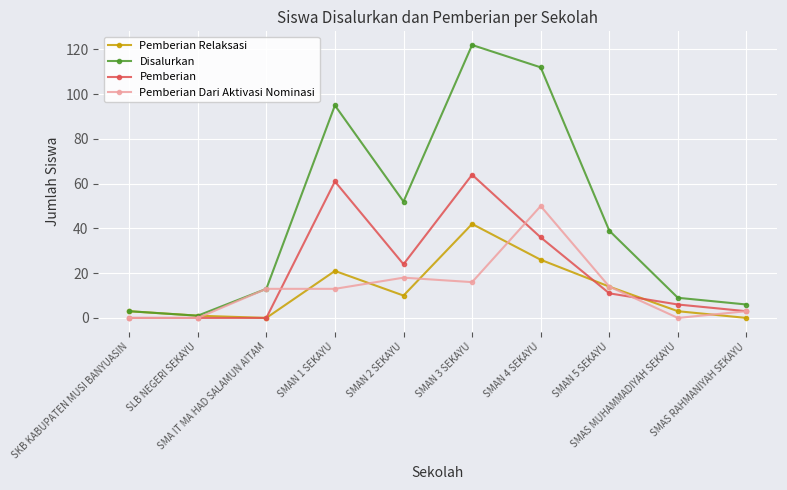

What is the label of the 10th point from the left?

SMAS RAHMANIYAH SEKAYU